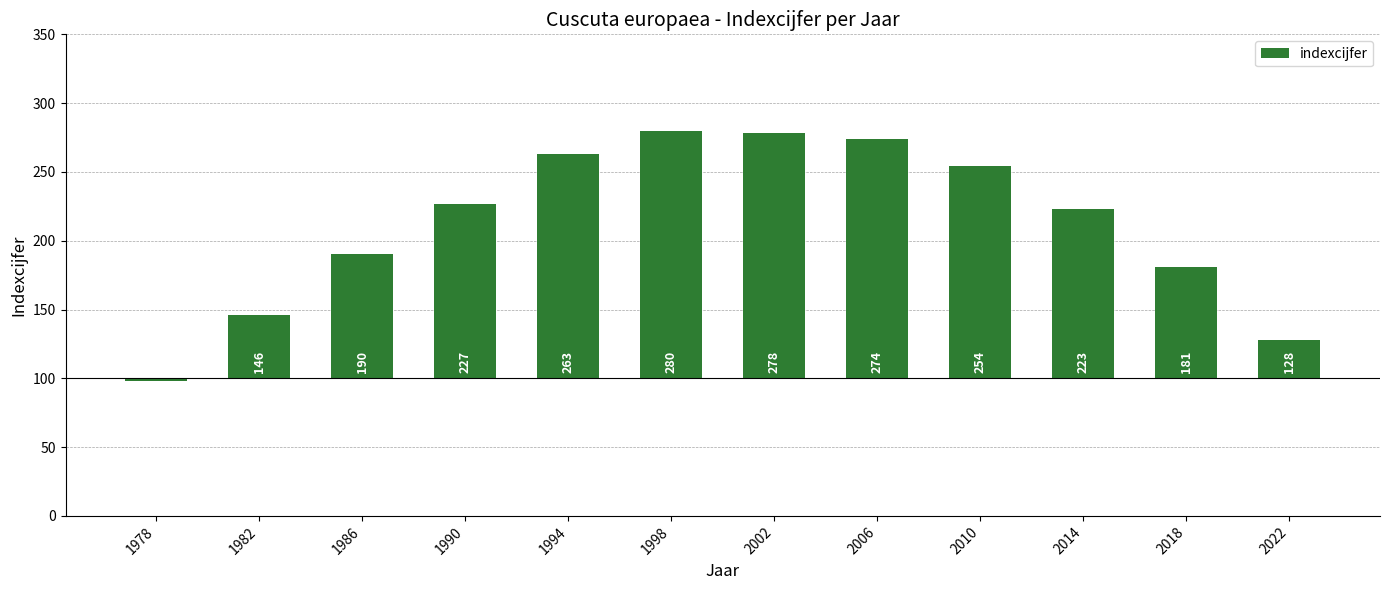

Which category has the highest value across all series?

1998